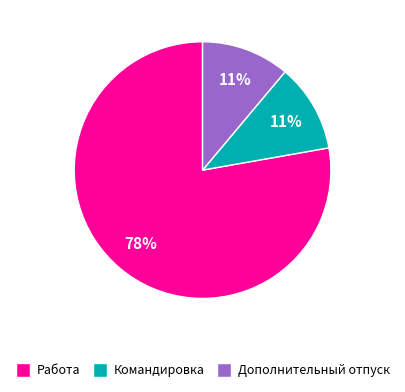

What is the largest slice in the pie chart?

Работа